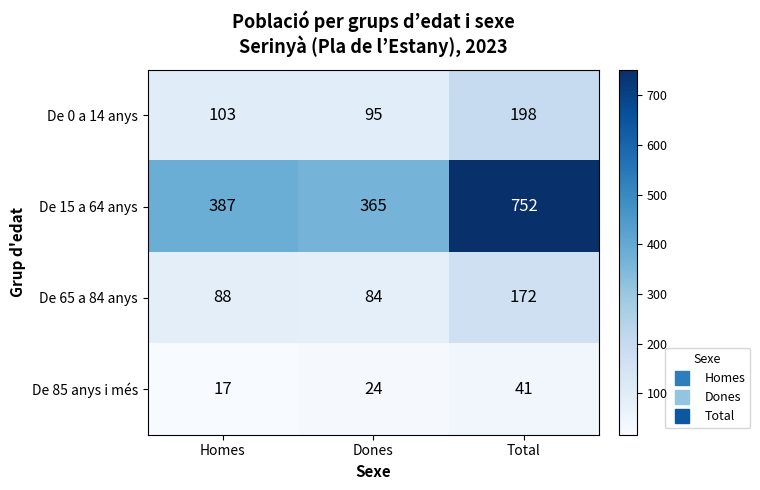

True or false: De 15 a 64 anys has a value of 1124 at Total.

False